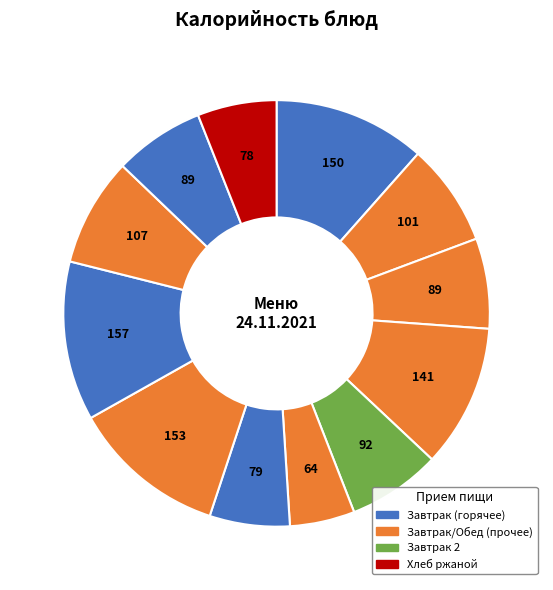

How many slices are in this pie chart?

12